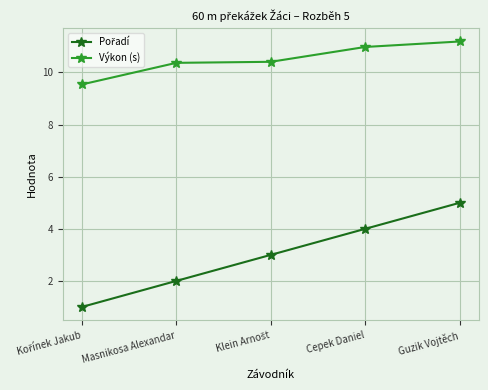

At which label does Výkon (s) reach its peak?

Guzik Vojtěch